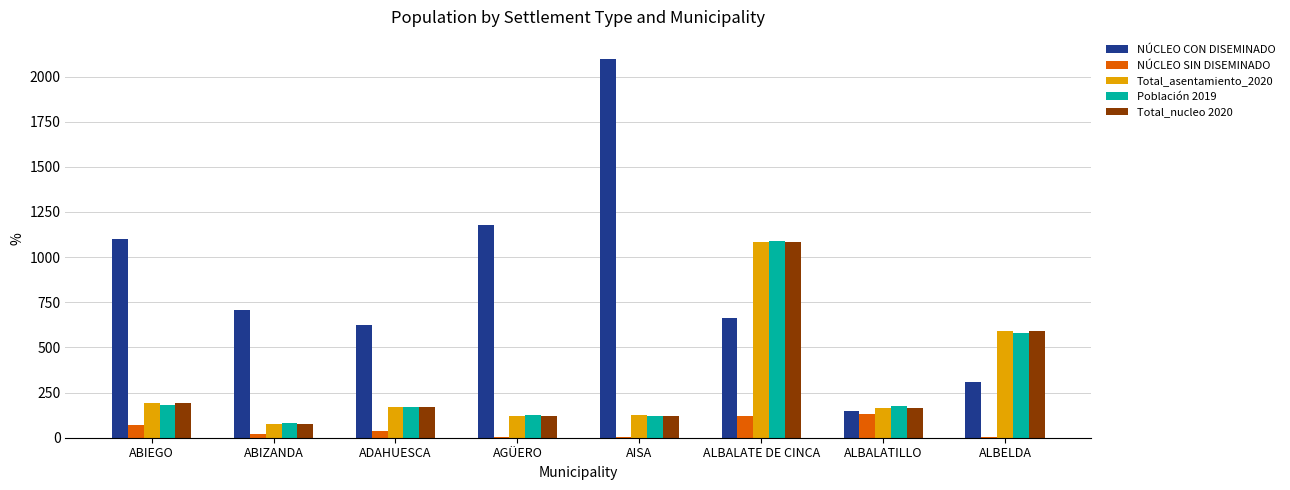

What is the sum of the NÚCLEO CON DISEMINADO values at ADAHUESCA and ABIEGO?

1722